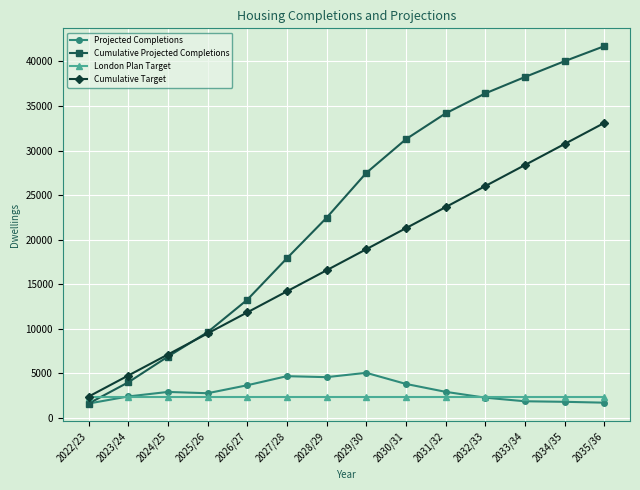

What is the maximum value shown in the chart?

41715